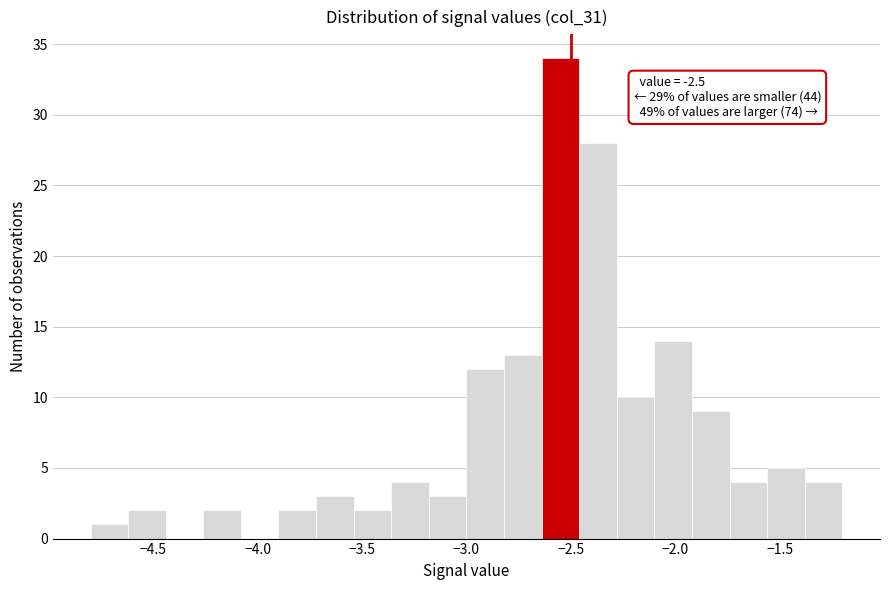

Read against the x-axis, roughly where is the centre of the tallest bar?

-2.55